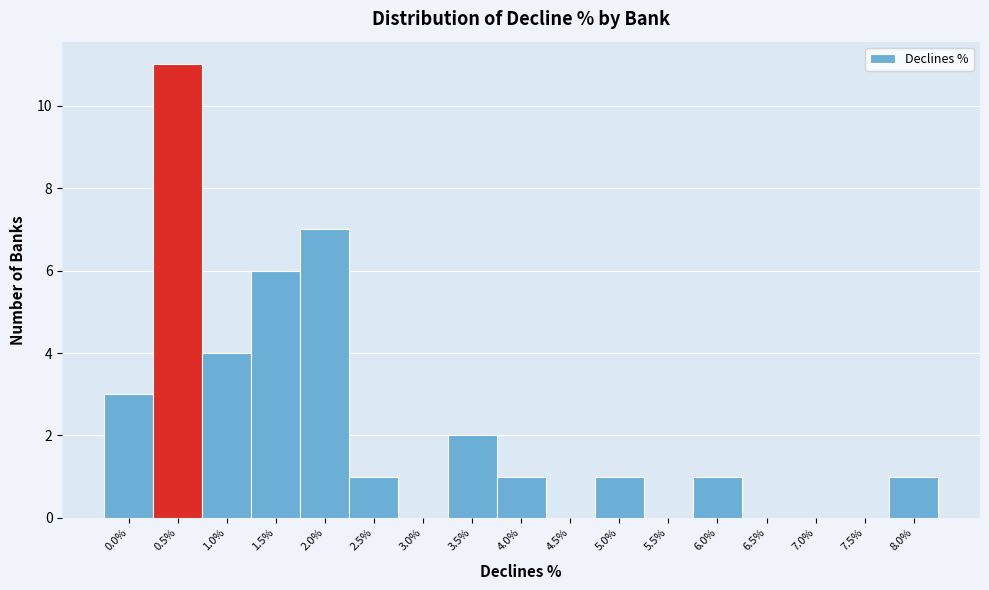

Reading left to right, list all the values displayed in this chart.

0.0%=3	0.5%=11	1.0%=4	1.5%=6	2.0%=7	2.5%=1	3.0%=0	3.5%=2	4.0%=1	4.5%=0	5.0%=1	5.5%=0	6.0%=1	6.5%=0	7.0%=0	7.5%=0	8.0%=1